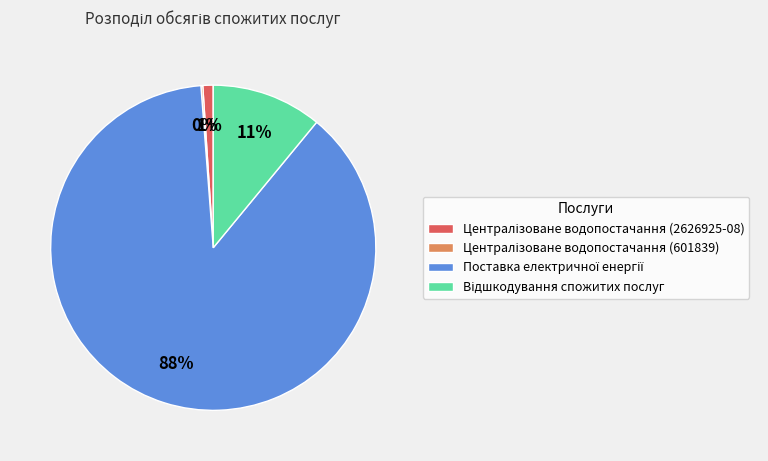

To the nearest percent, what is the difference between the largest and smallest slice percentages?

88%